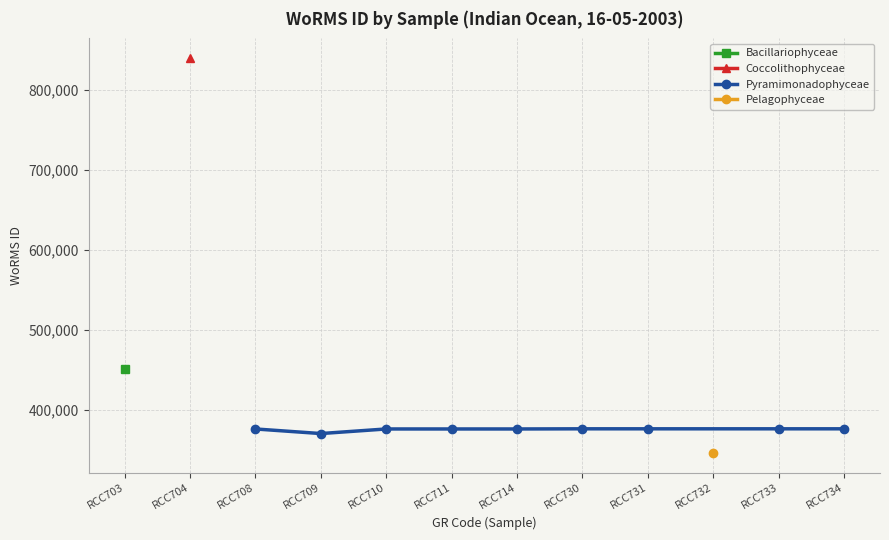

What is the maximum value for Pyramimonadophyceae?

376073